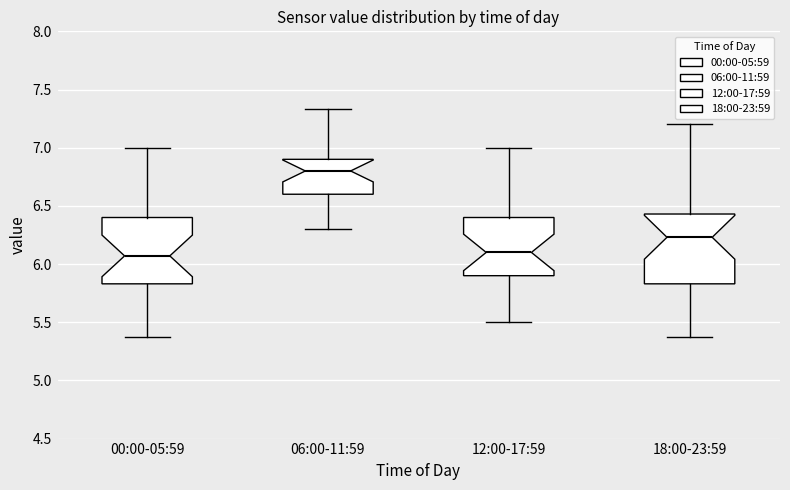

Where is the upper edge of the box for 06:00-11:59 on the y-axis? The values are not printed on the chart, so give them approximately, as read against the axis.

6.90